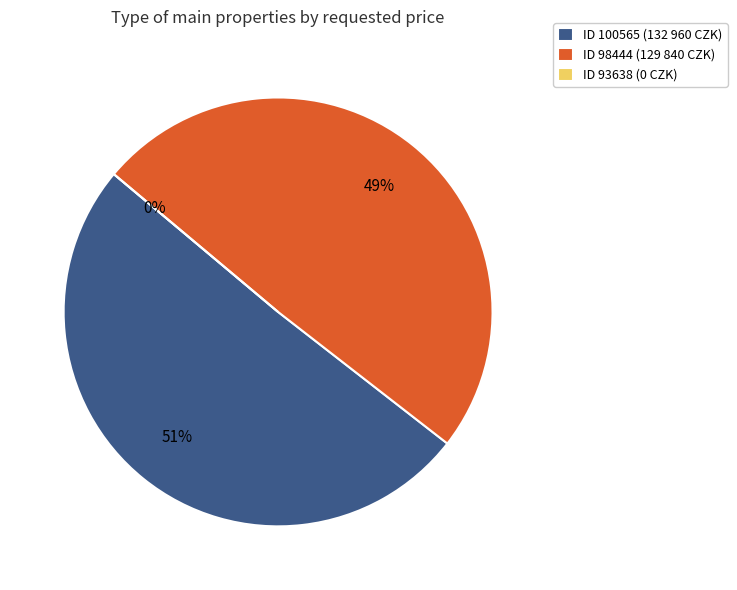

What is the change in value from 100565 to 98444?

-3120